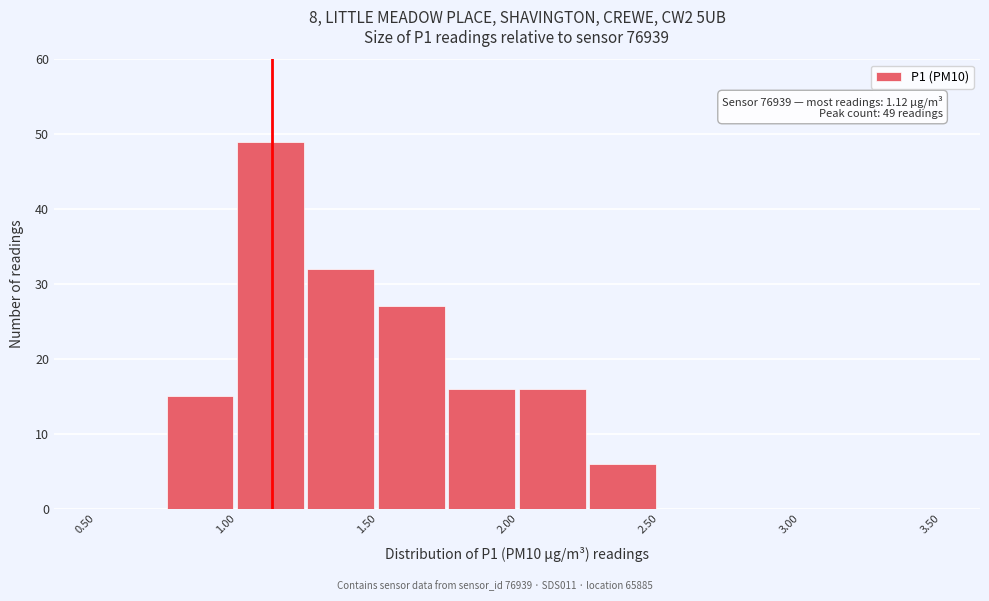

Over which range of the x-axis is the bar tallest?

1.00 to 1.25